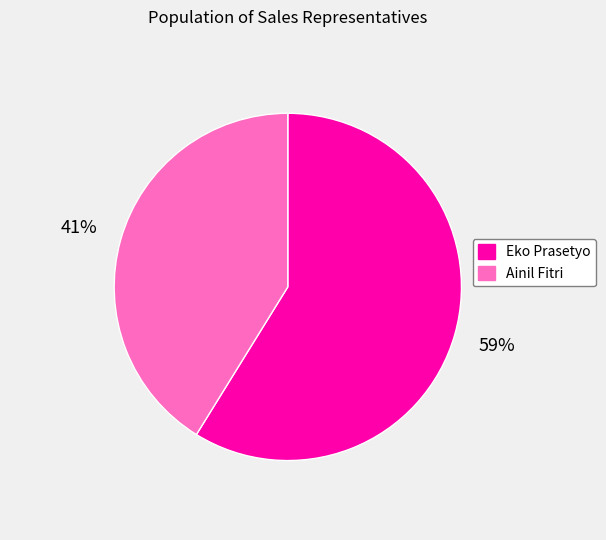

Approximately how many times larger is the value at Eko Prasetyo compared to Ainil Fitri?

1.4